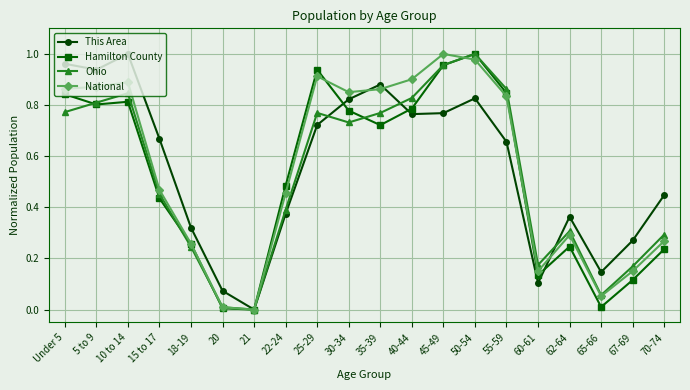

How many interior local peaks does the This Area series have?

4